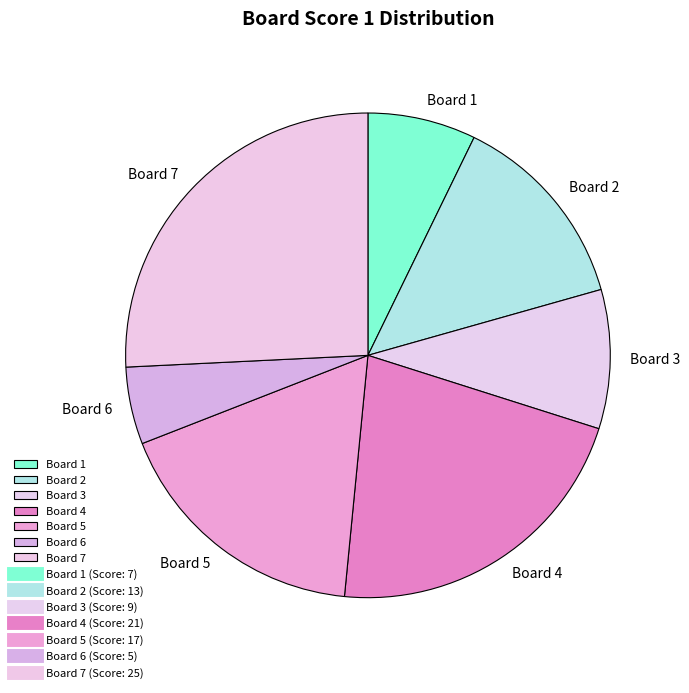

Does any single category account for the majority?

No